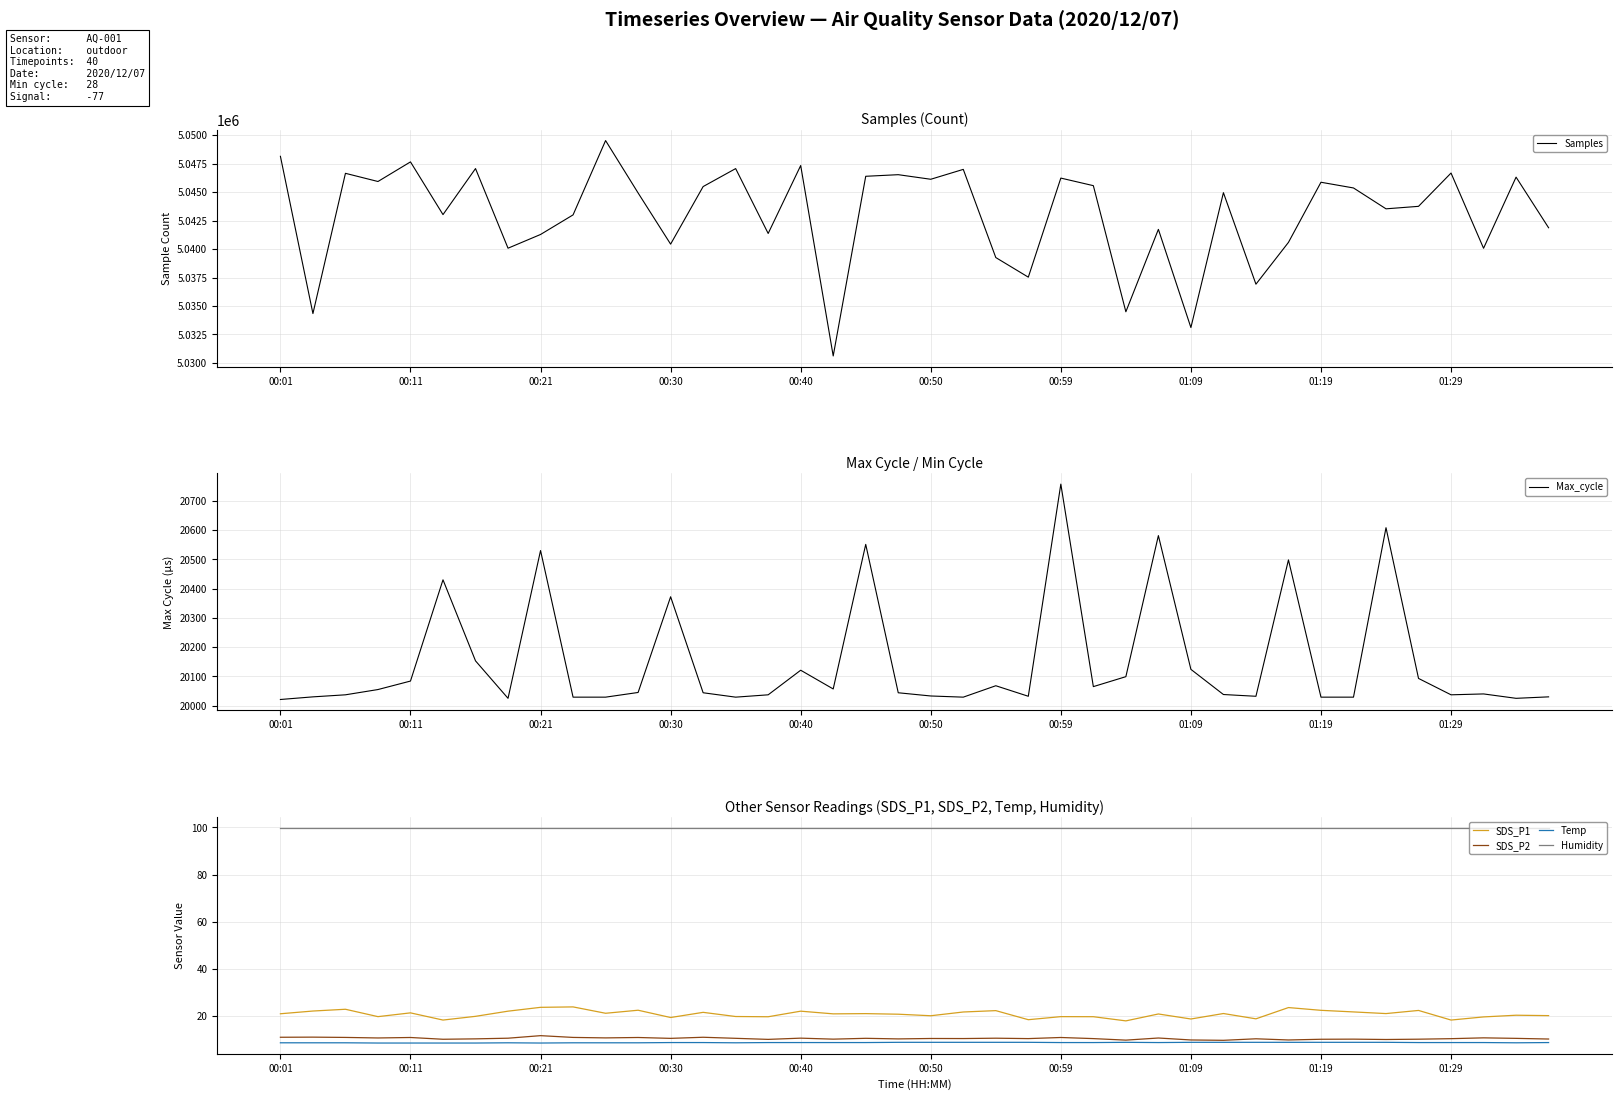

True or false: Humidity and SDS_P1 intersect in this chart.

False